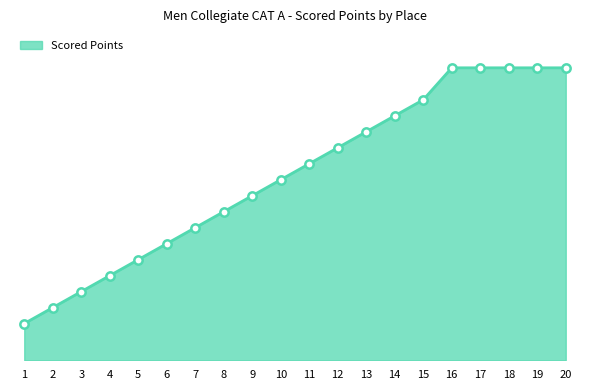

Reading right to left, list all the values displayed in this chart.

422.3	422.3	422.3	422.3	422.3	404.9	396.1	387.4	378.7	370.0	361.3	352.6	343.9	335.2	326.5	317.8	309.0	300.3	291.6	282.9